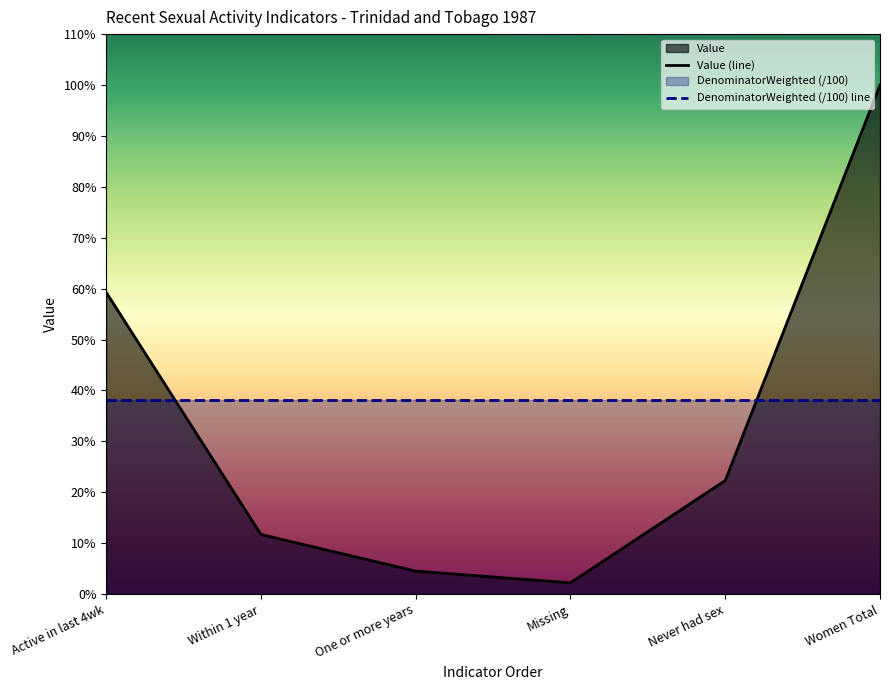

Rank the series by their average value, from lowest to highest.

Value (line), DenominatorWeighted (/100) line